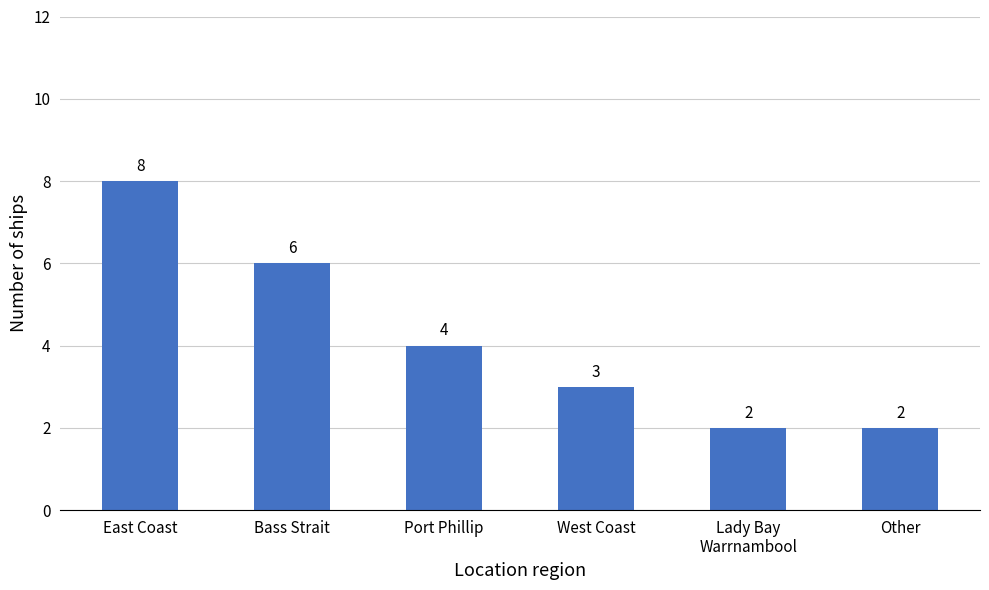

Reading left to right, extract all data points from this chart.

East Coast=8	Bass Strait=6	Port Phillip=4	West Coast=3	Lady Bay
Warrnambool=2	Other=2